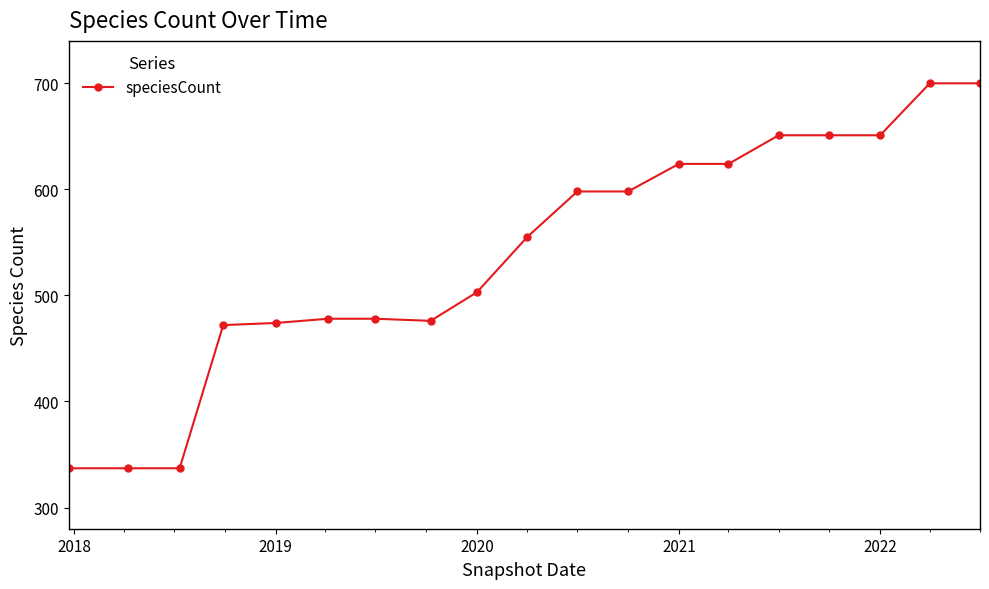

What is the smallest value displayed?

337